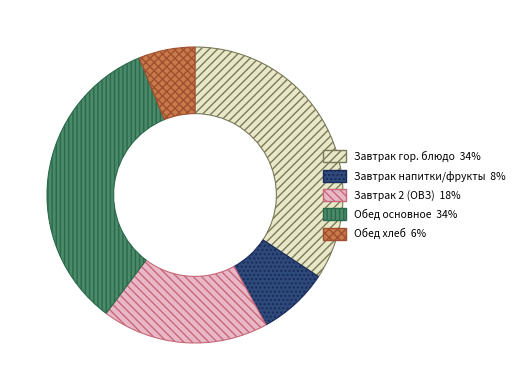

Does any single category account for the majority?

No